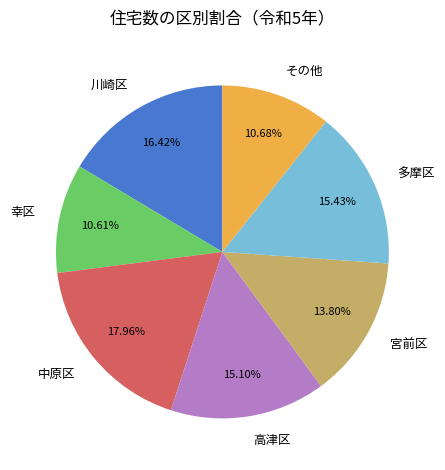

To the nearest percent, what portion does 中原区 represent?

18%